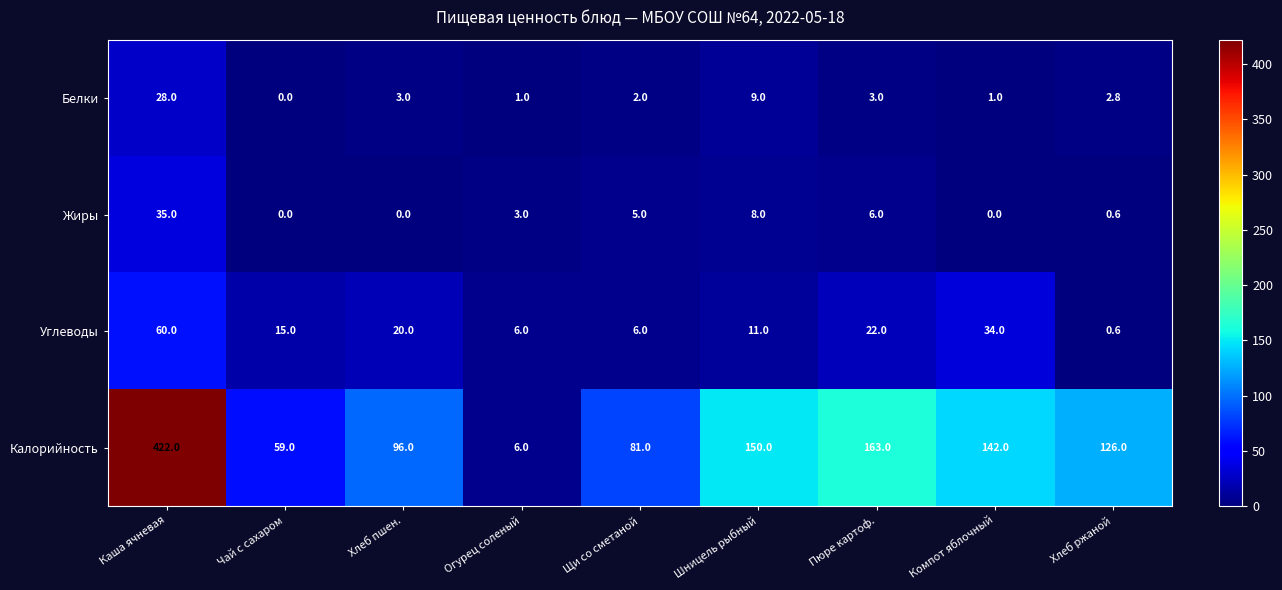

What is the greatest value displayed?

422.0